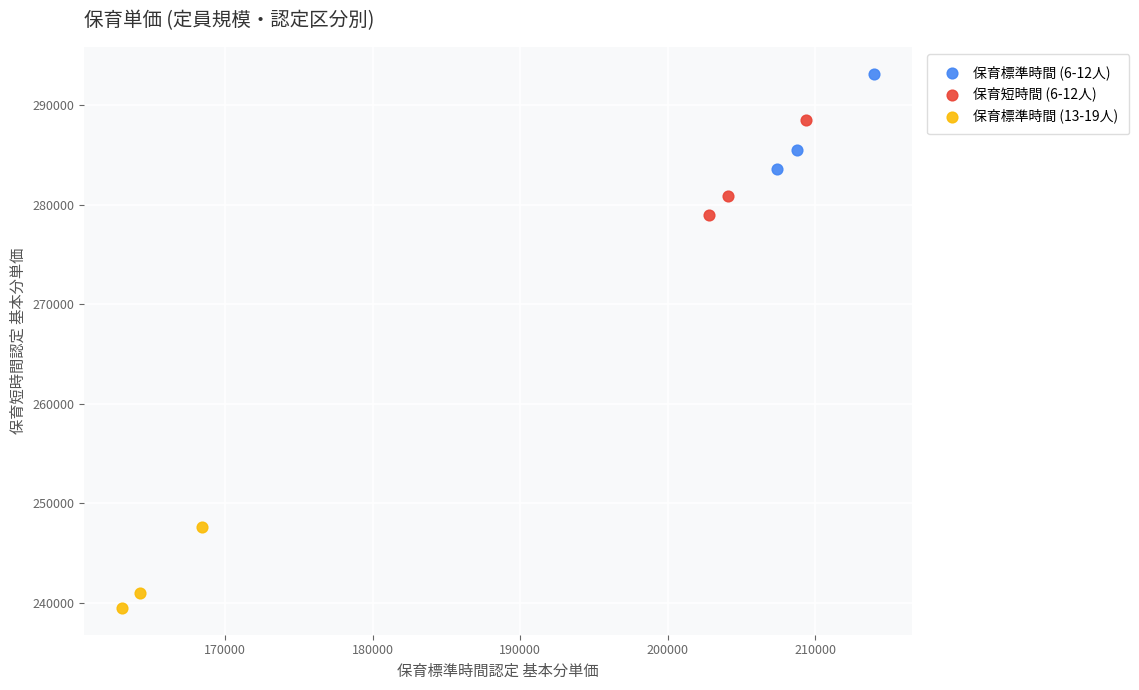

Which series reaches the minimum Y coordinate?

保育標準時間 (13-19人)